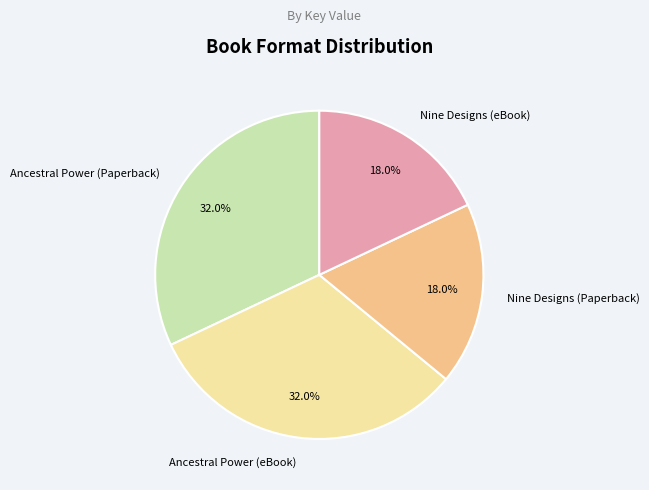

How many slices are in this pie chart?

4